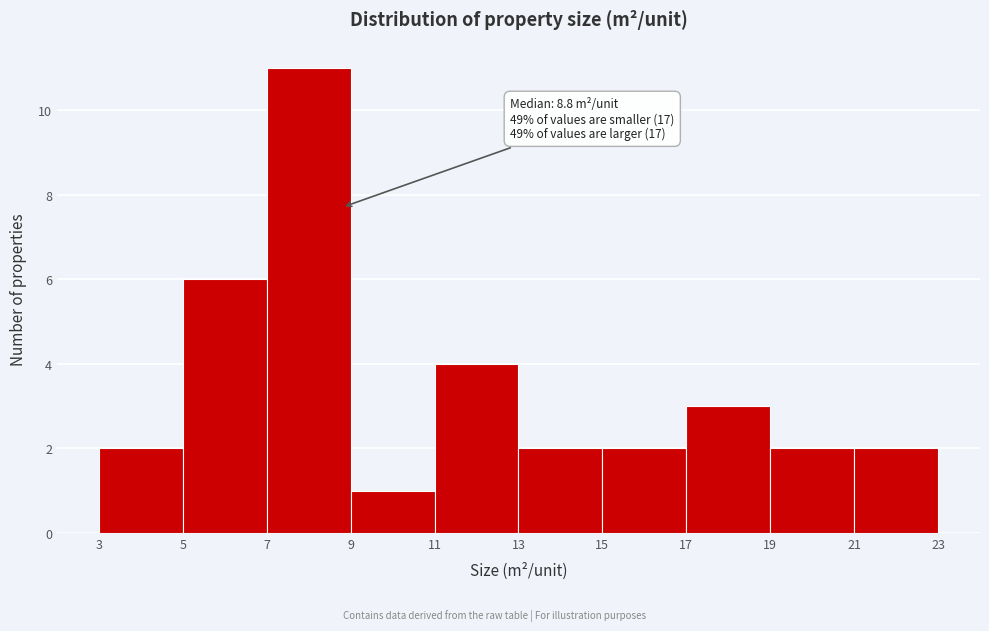

Which range on the x-axis has the tallest bar?

7 to 9